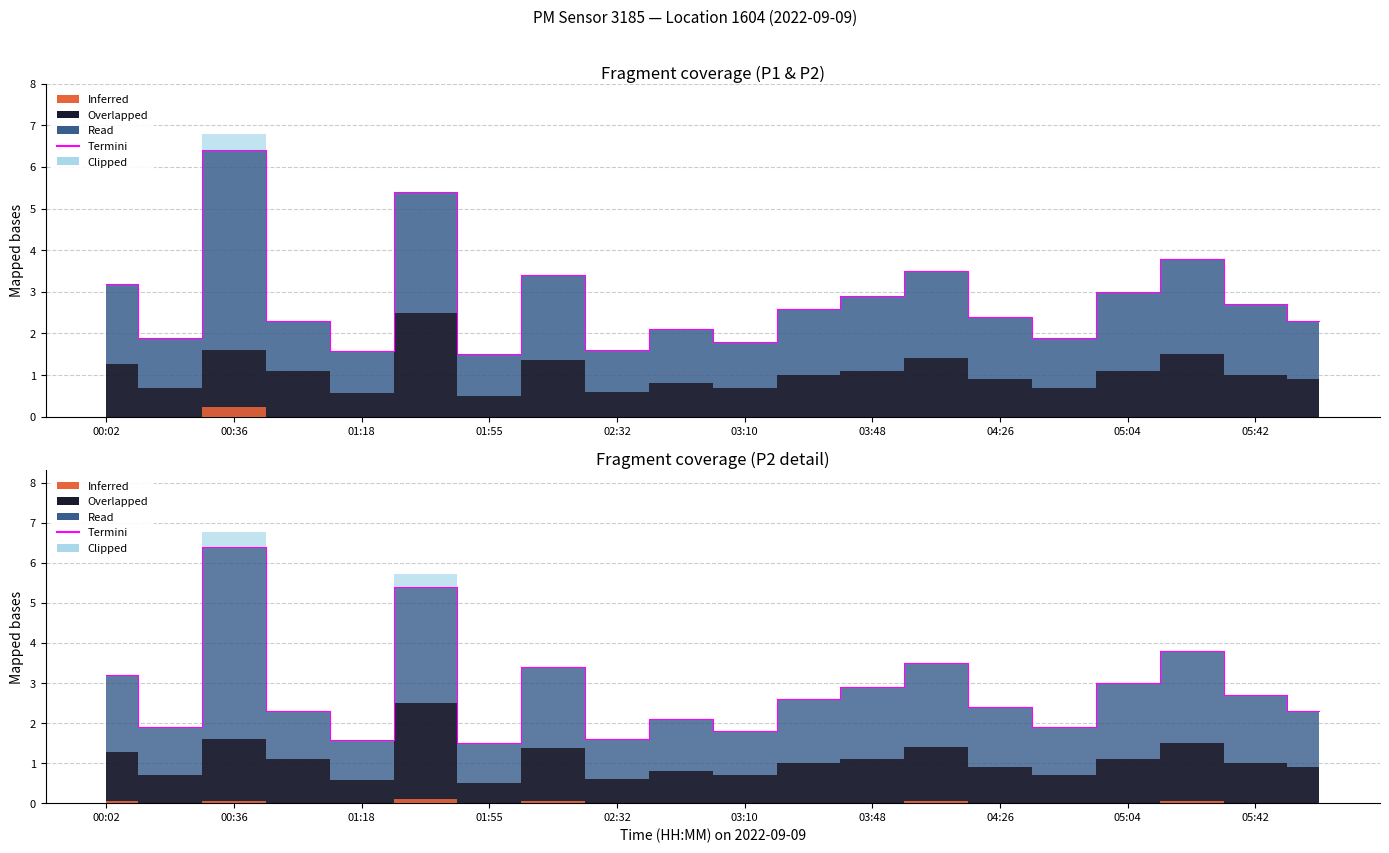

The value at 00:36 is 1.1. True or false?

False